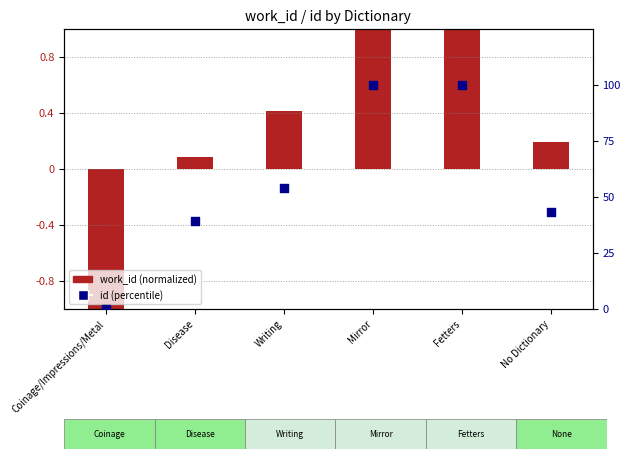

Which has a higher value, No Dictionary or Fetters?

Fetters